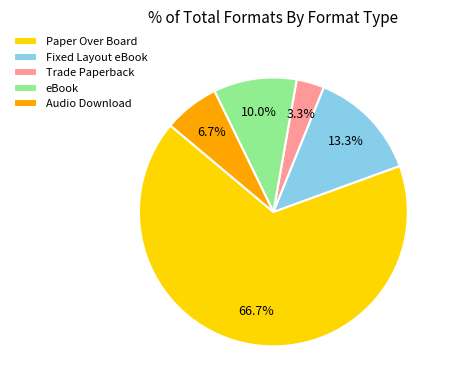

Approximately how many times larger is the value at Paper Over Board compared to eBook?

6.7